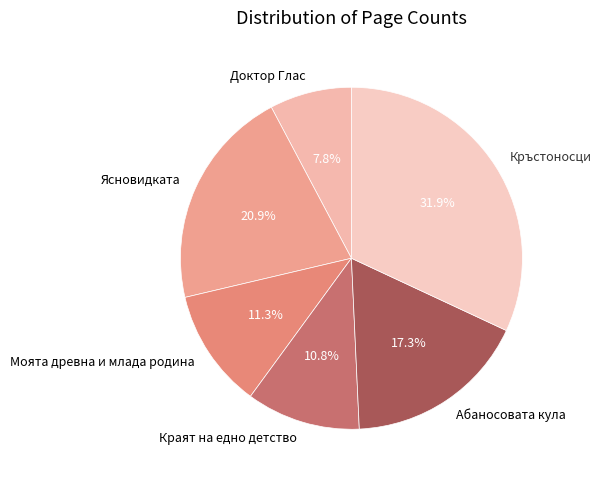

Count the number of slices in the pie.

6